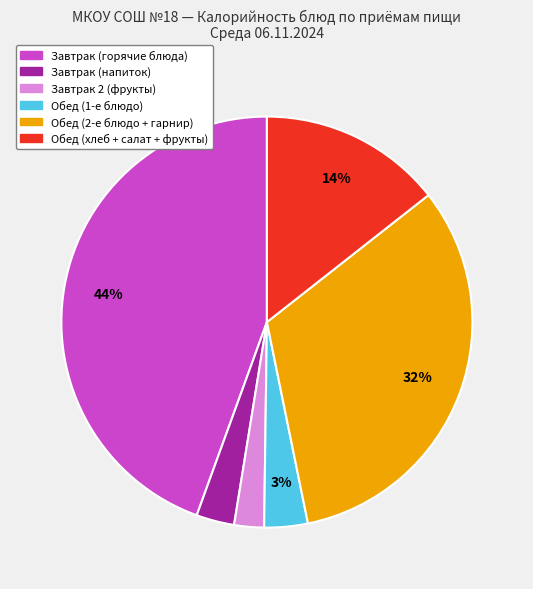

To the nearest percent, what is the average slice percentage?

17%